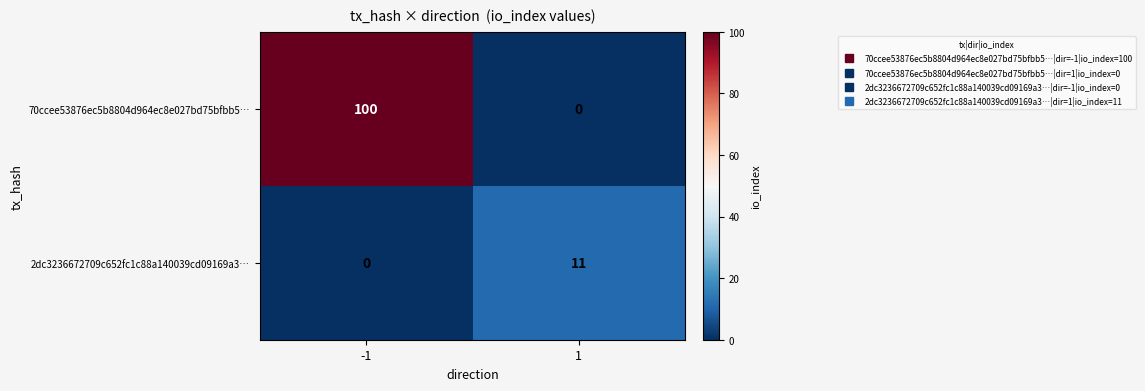

The value of 70ccee53876ec5b8804d964ec8e027bd75bfbb5… at 1 is 0. True or false?

True